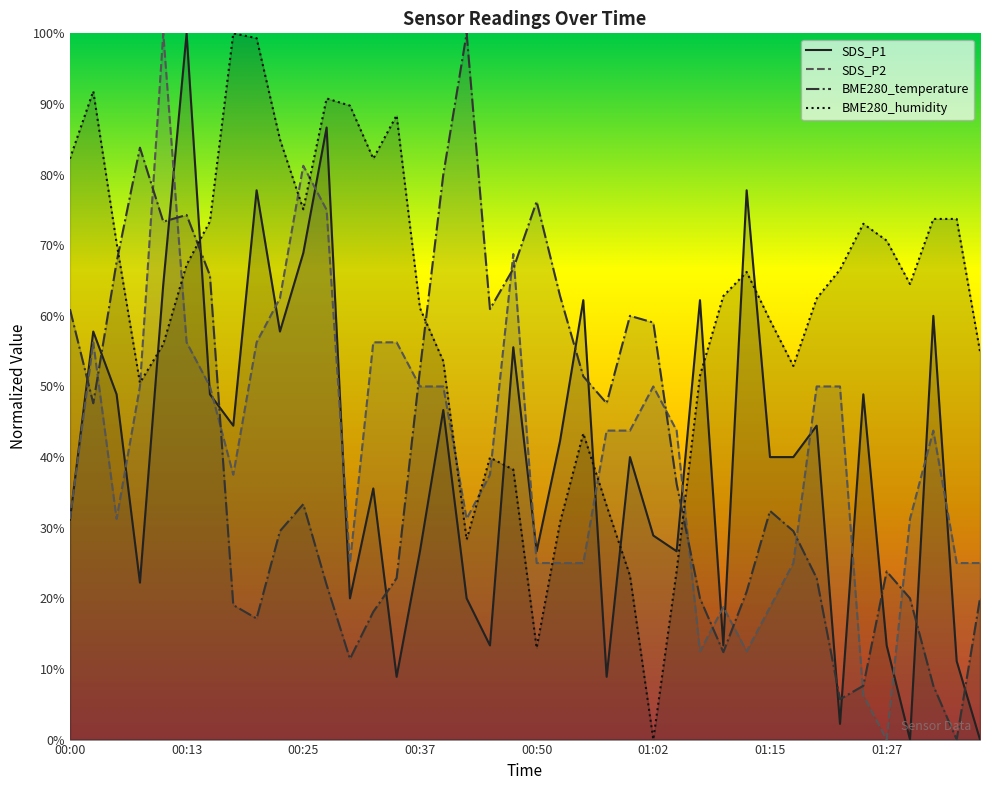

Which series has the widest spread of values?

SDS_P1